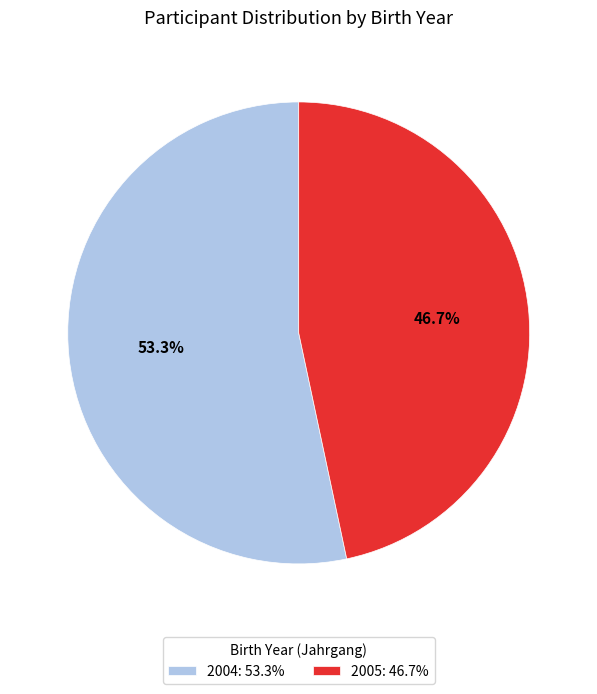

The 2004 slice represents 60% of the pie. True or false?

False